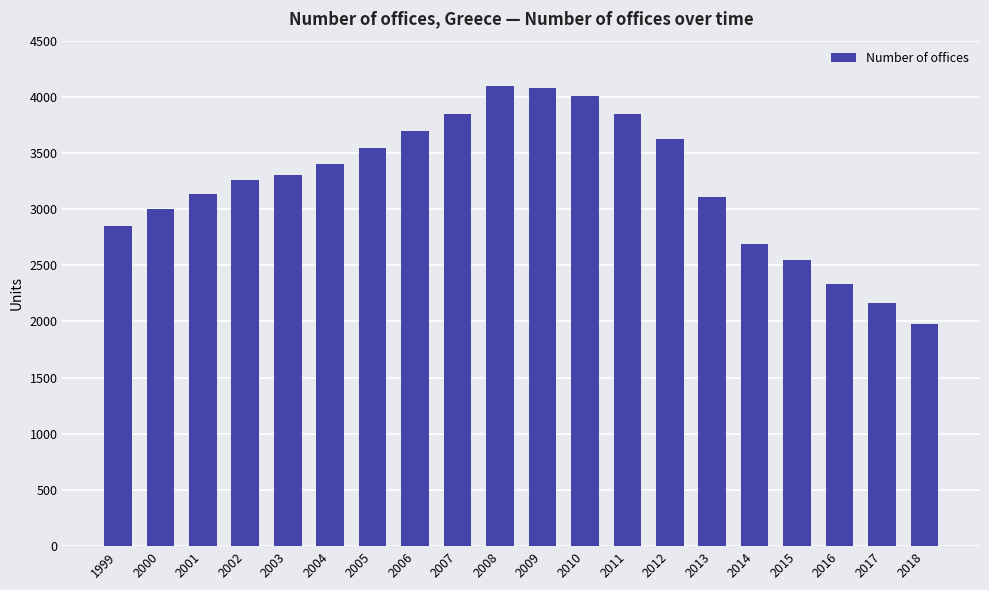

The chart shows a value of 3403 at 2004. True or false?

True